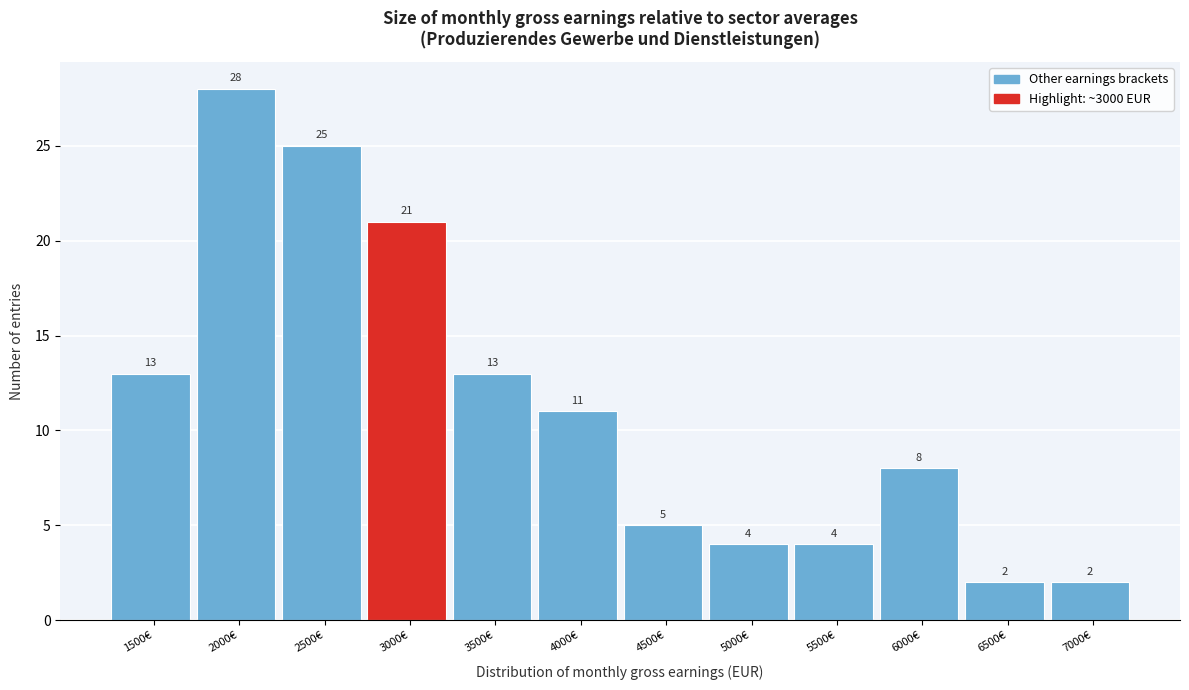

Reading left to right, list all the values displayed in this chart.

1500€=13	2000€=28	2500€=25	3000€=21	3500€=13	4000€=11	4500€=5	5000€=4	5500€=4	6000€=8	6500€=2	7000€=2